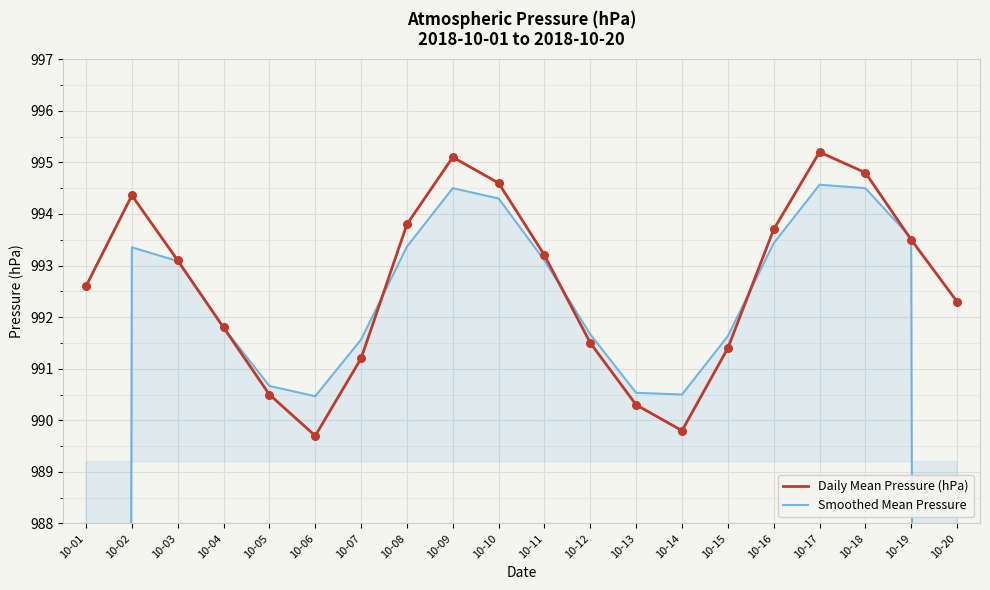

Is the value of Smoothed Mean Pressure at 10-05 greater than the value of Daily Mean Pressure (hPa) at 10-08?

No